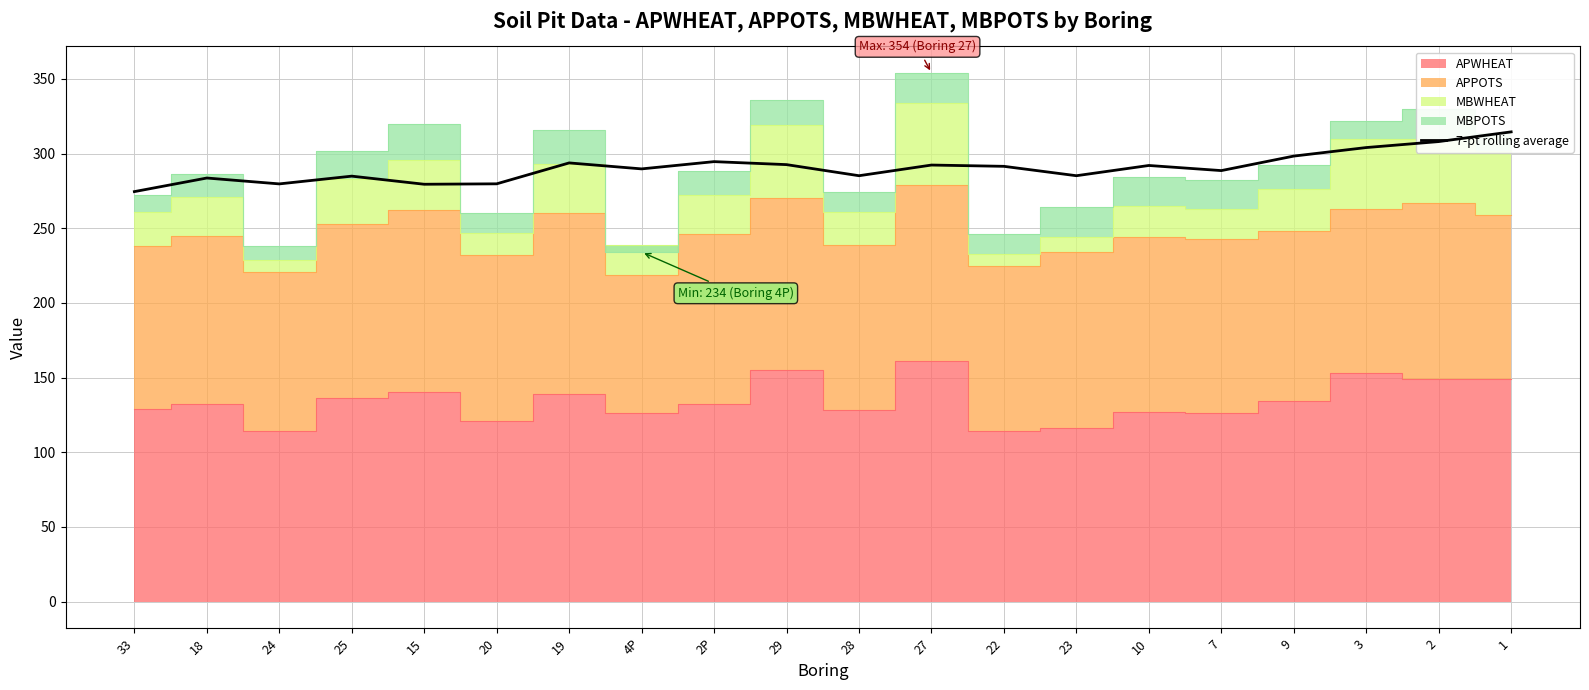

Approximately how many times larger is the value at 2 compared to 15?

1.1